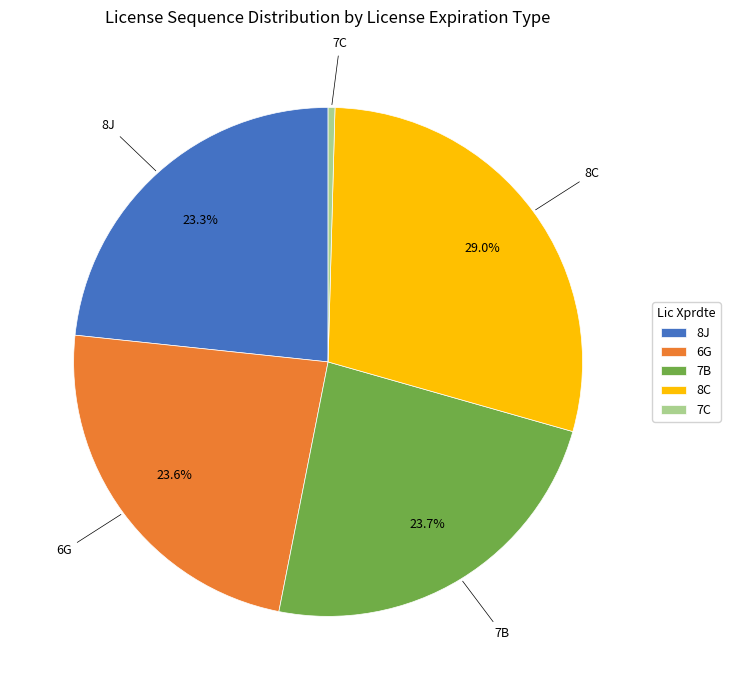

Does 8C account for over 50% of the chart?

No